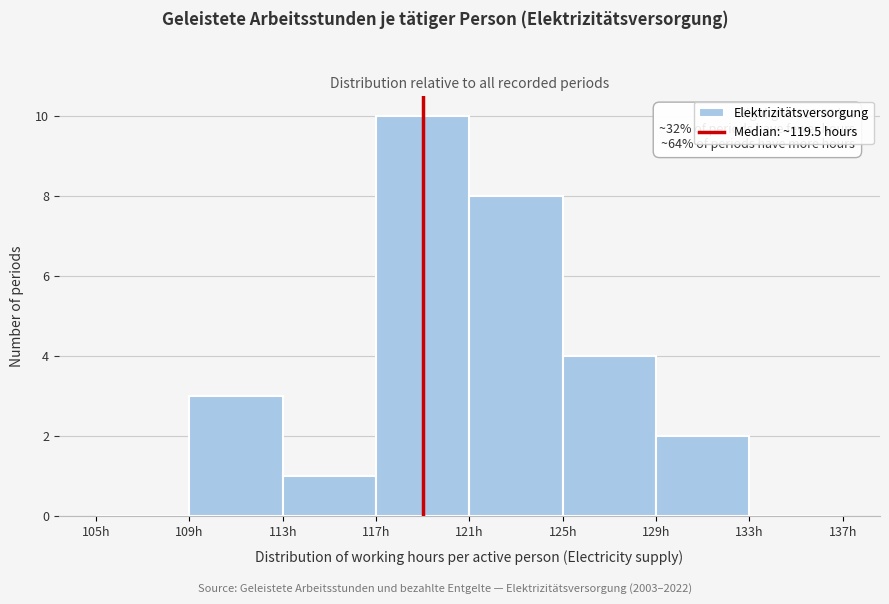

Over which range of the x-axis is the bar tallest?

117 to 121